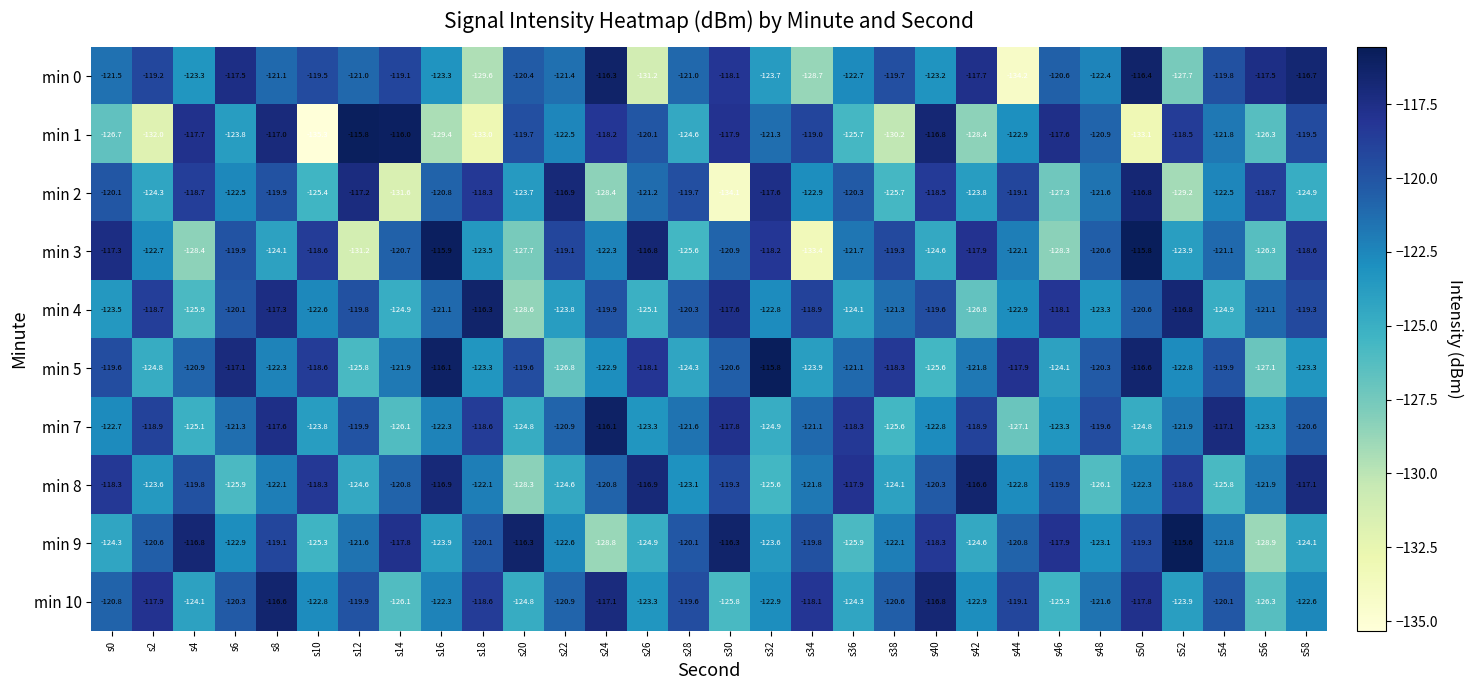

At how many categories does at least one series exceed -128?

30